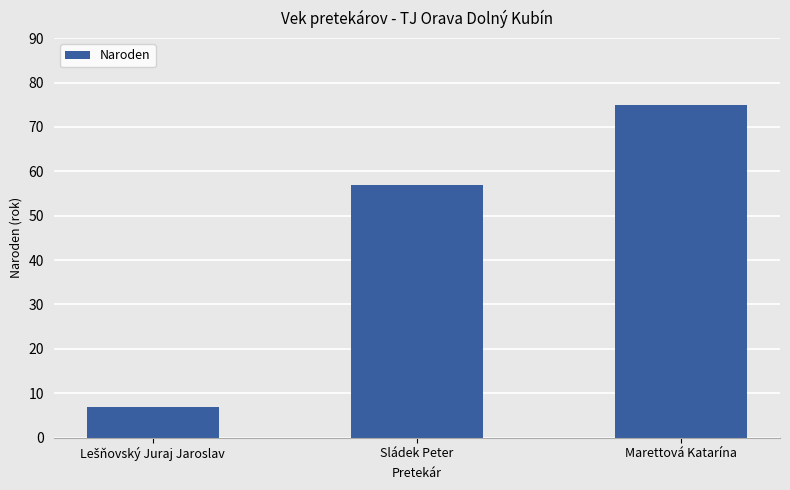

True or false: the data shows 22 at Marettová Katarína.

False